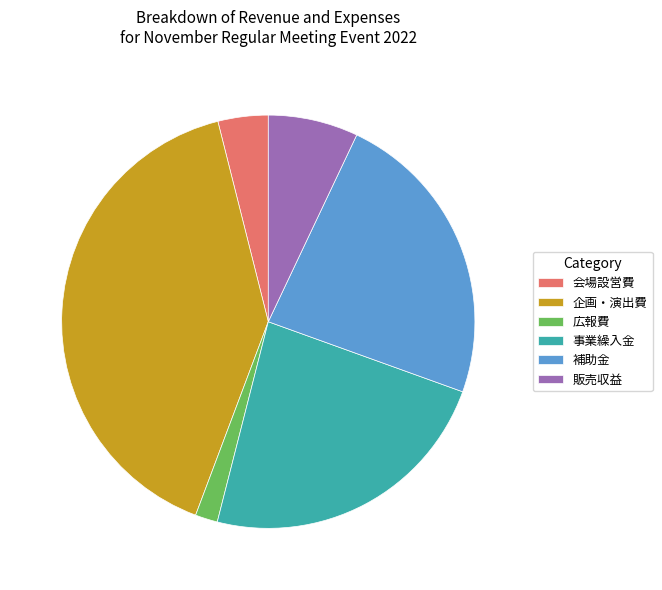

What is the ratio of the value at 販売収益 to the value at 補助金?

0.3